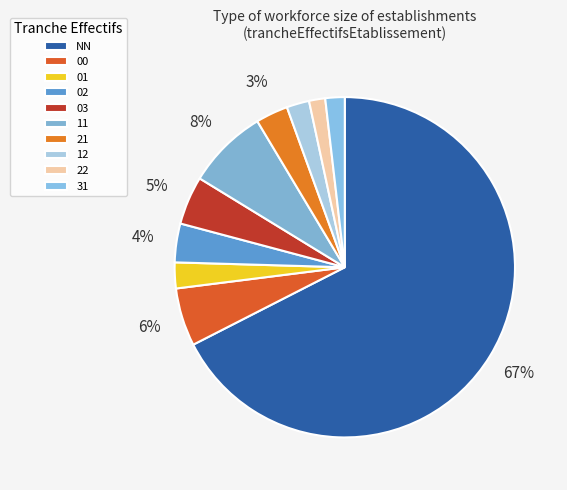

To the nearest percent, what percentage of the pie is 00?

6%